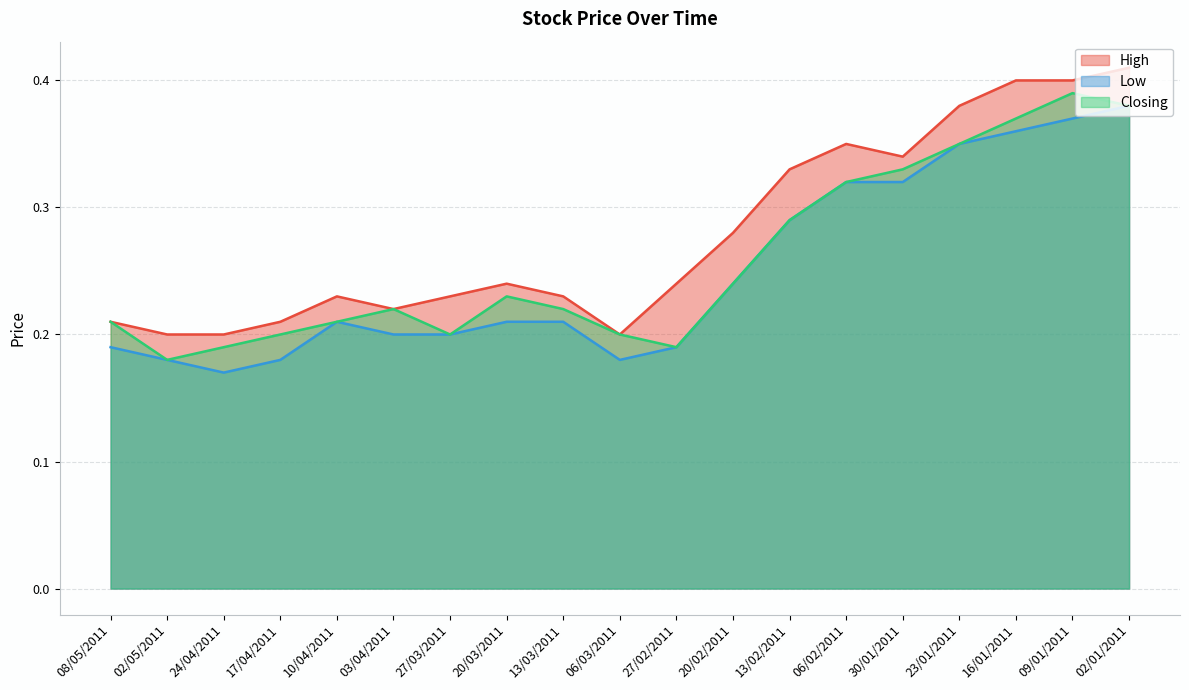

How many interior local peaks does the Low series have?

1